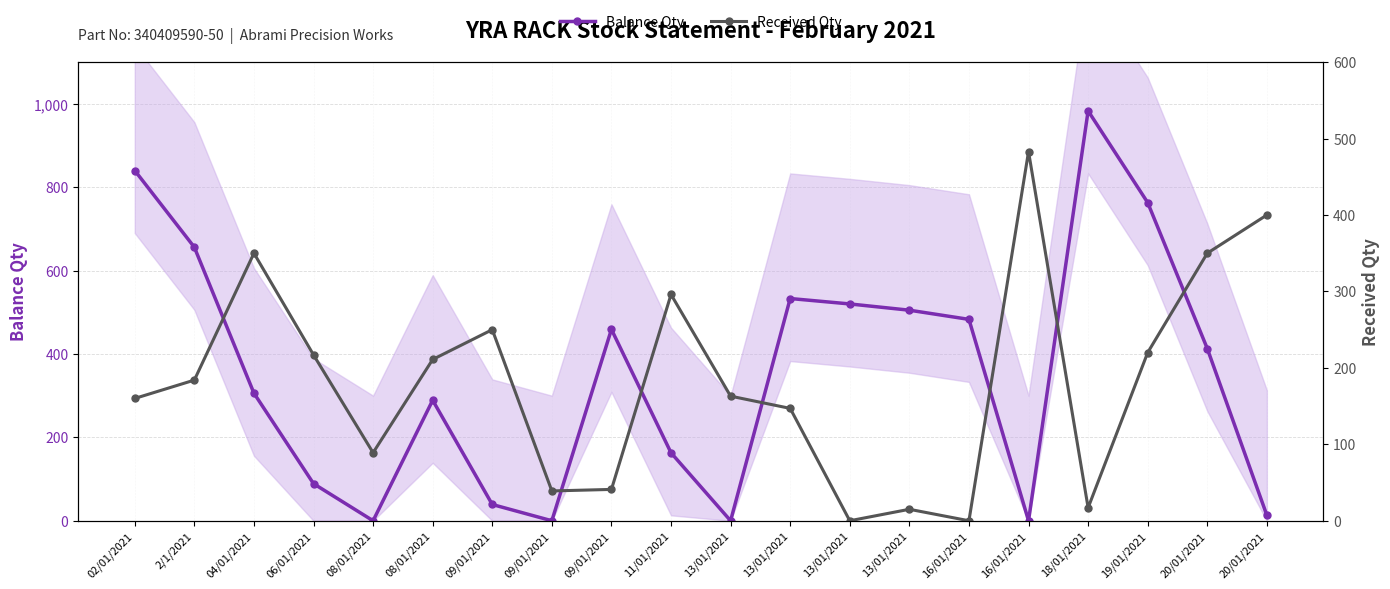

Reading left to right, what are all the values shown in this chart?

Balance Qty: 02/01/2021=840	2/1/2021=656	04/01/2021=306	06/01/2021=89	08/01/2021=0	08/01/2021=289	09/01/2021=39	09/01/2021=0	09/01/2021=459	11/01/2021=163	13/01/2021=0	13/01/2021=533	13/01/2021=520	13/01/2021=505	16/01/2021=483	16/01/2021=0	18/01/2021=983	19/01/2021=763	20/01/2021=413	20/01/2021=13
Received Qty: 02/01/2021=160	2/1/2021=184	04/01/2021=350	06/01/2021=217	08/01/2021=89	08/01/2021=211	09/01/2021=250	09/01/2021=39	09/01/2021=41	11/01/2021=296	13/01/2021=163	13/01/2021=147	13/01/2021=0	13/01/2021=15	16/01/2021=0	16/01/2021=483	18/01/2021=17	19/01/2021=220	20/01/2021=350	20/01/2021=400